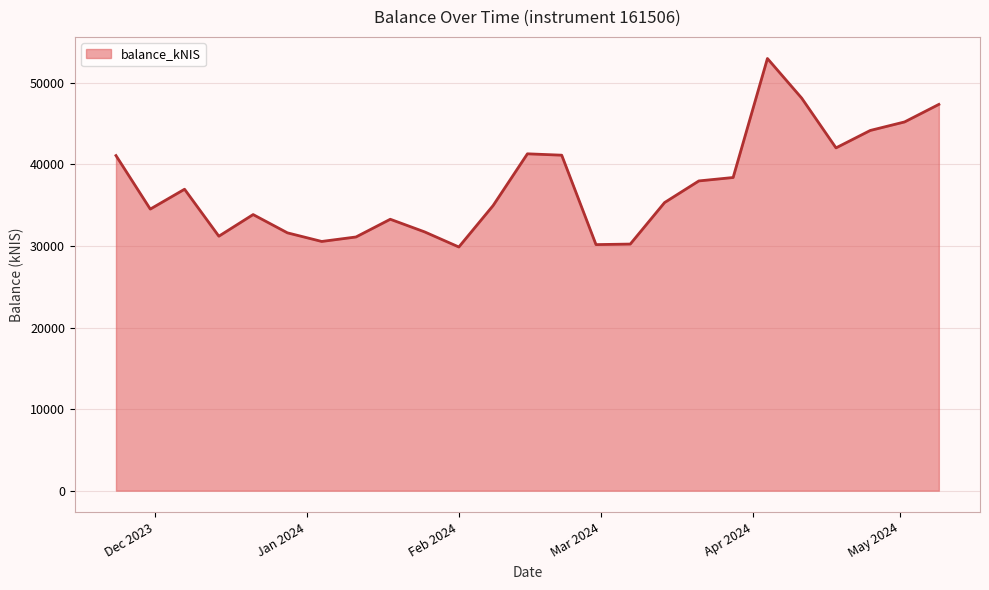

What is the smallest value displayed?

29879.2